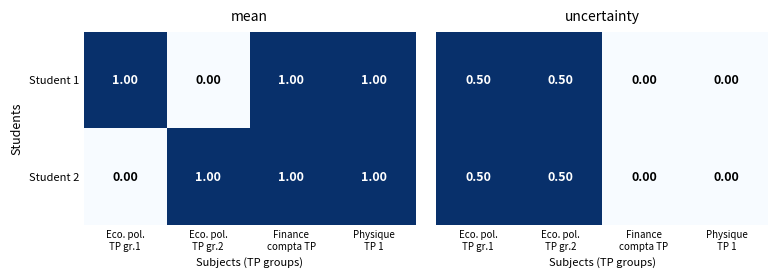

List the labels in order of Student 1 value, largest first.

Eco. pol. TP gr.1, Eco. pol. TP gr.2, Finance compta TP, Physique TP 1